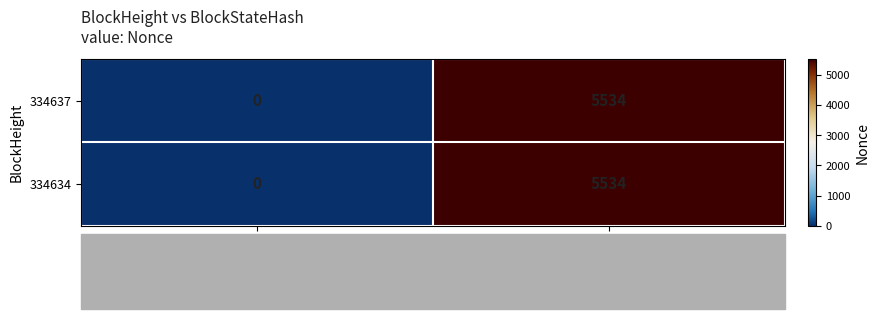

Rank the categories by 334637 value from highest to lowest.

3NLZjxXQTiFENczZ9z…, 3NLD3cdKJV6o1iogFo…